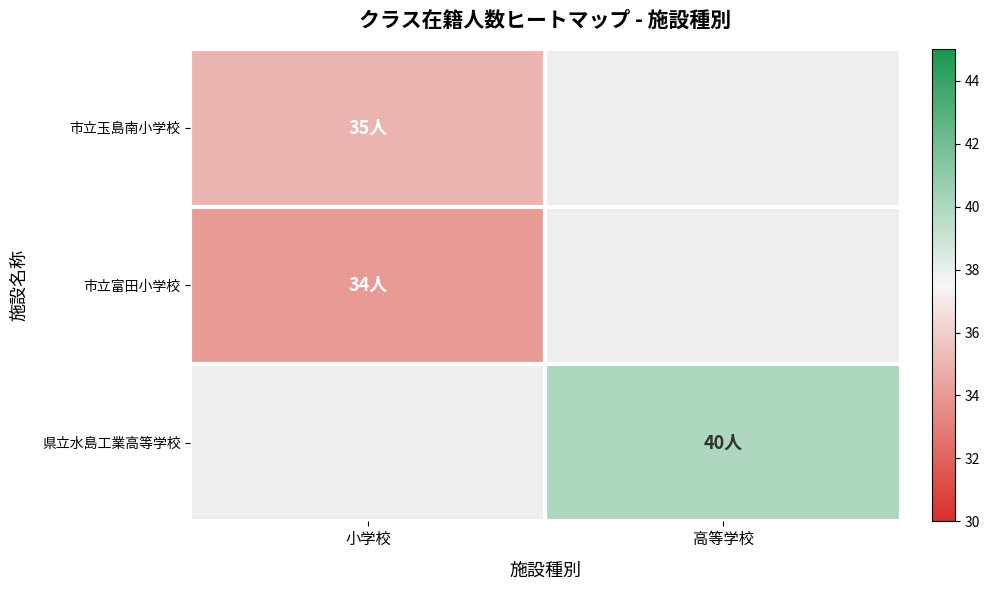

Where is 市立富田小学校 nearest to the value 34?

小学校